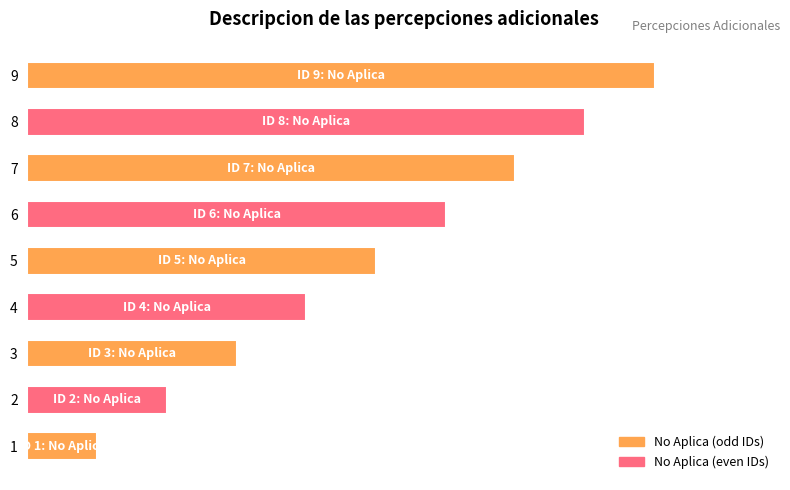

What is the value of the 8th bar from the left?

8